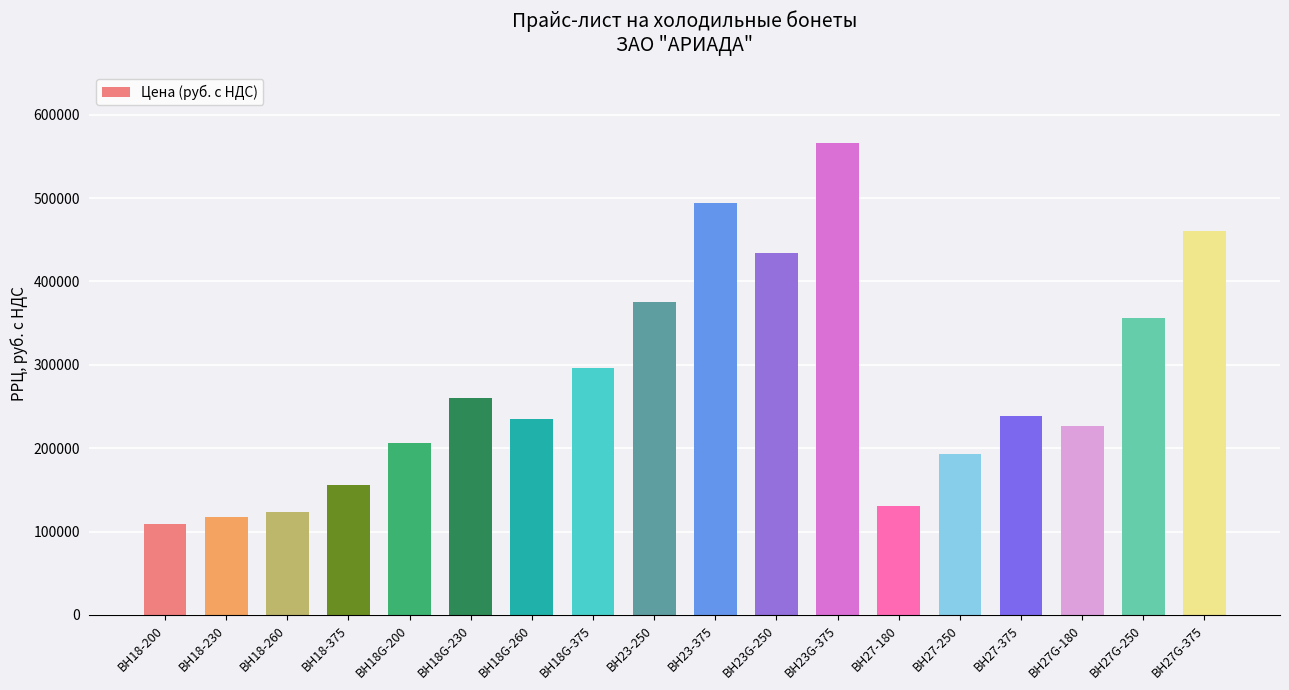

What is the label of the 12th bar from the left?

ВН23G-375